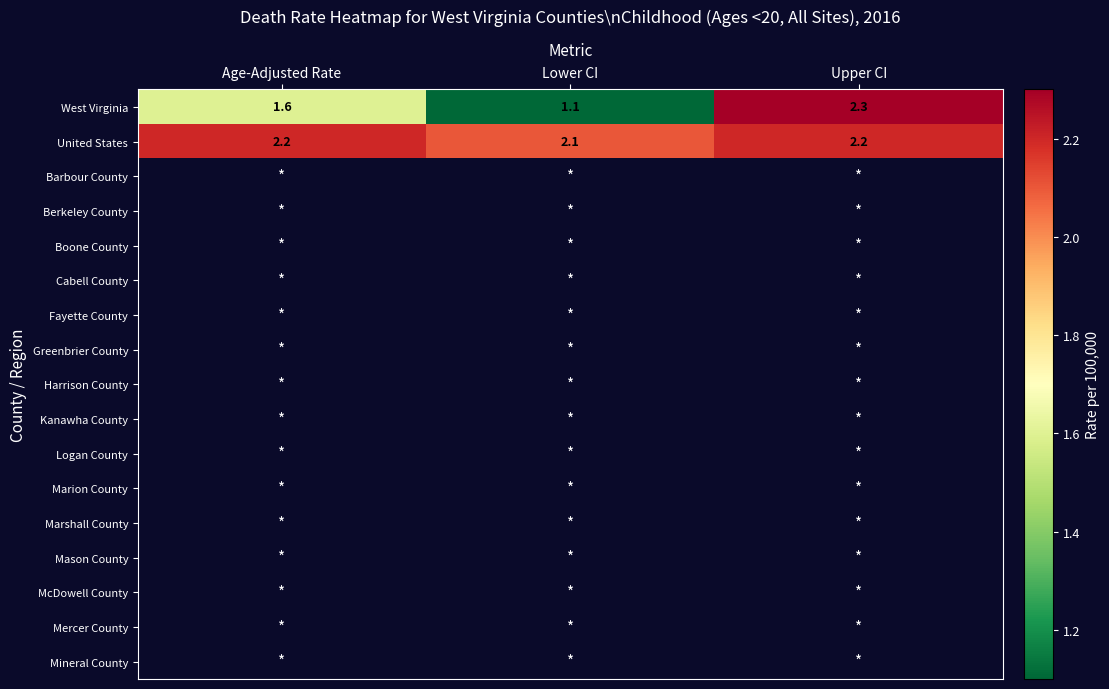

At which label is West Virginia closest to 1?

Lower CI